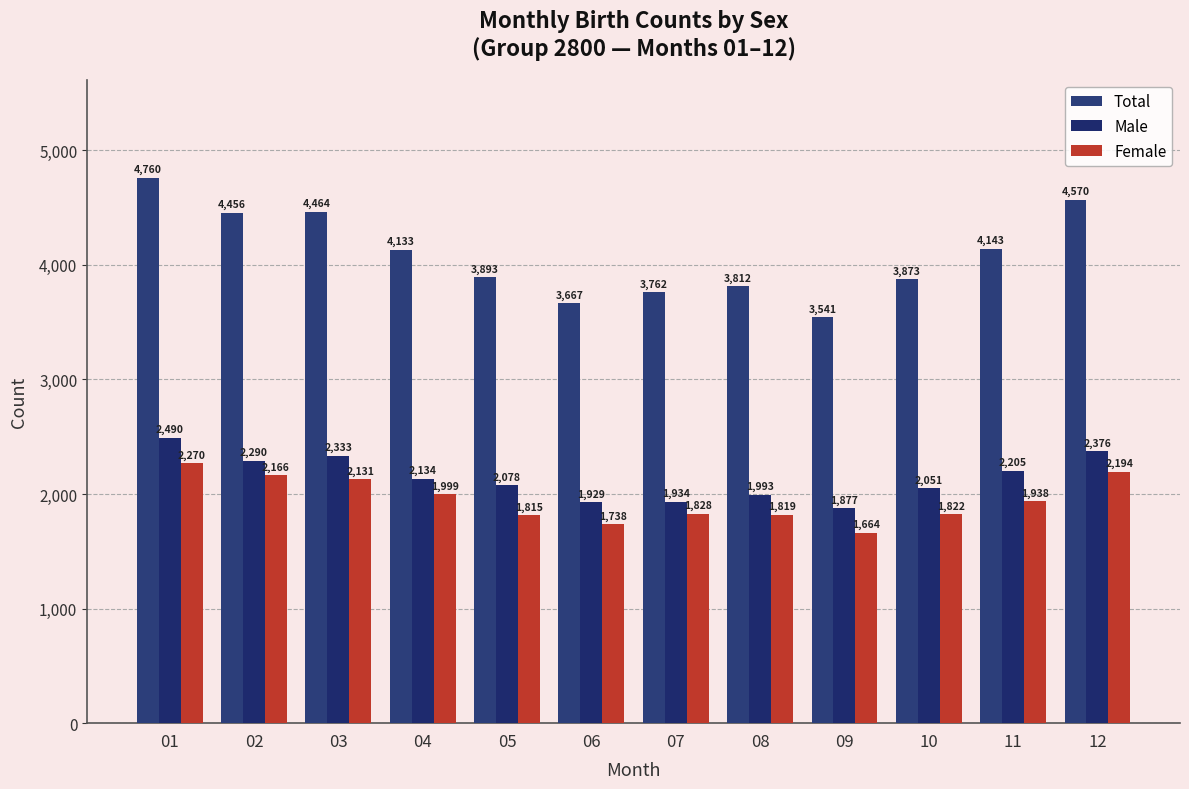

What is the difference between the Female values at 01 and 10?

448